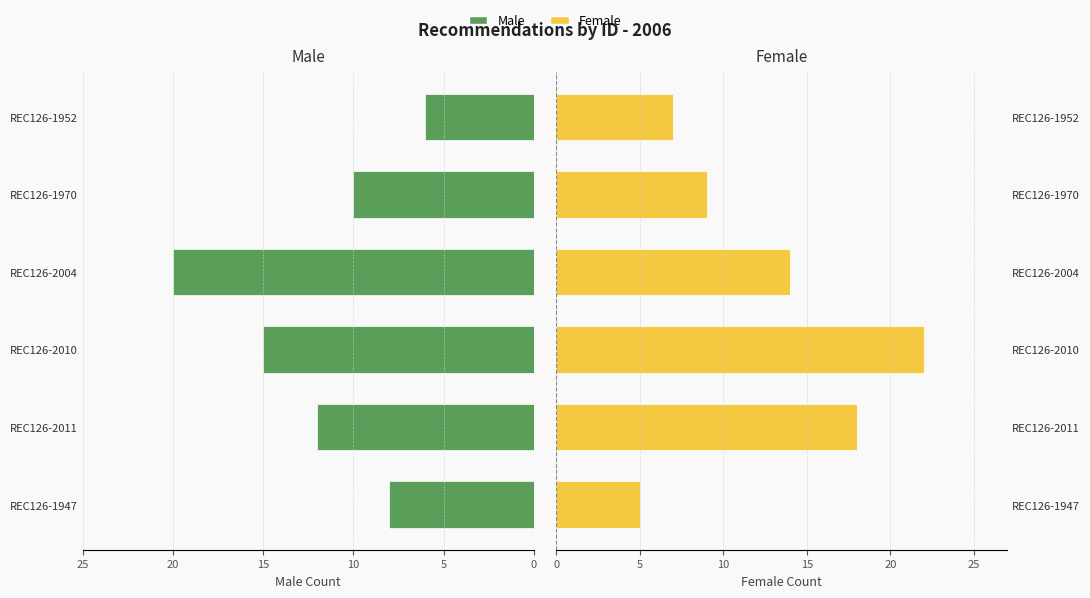

What is the difference between the maximum and minimum values in the Female series?

17